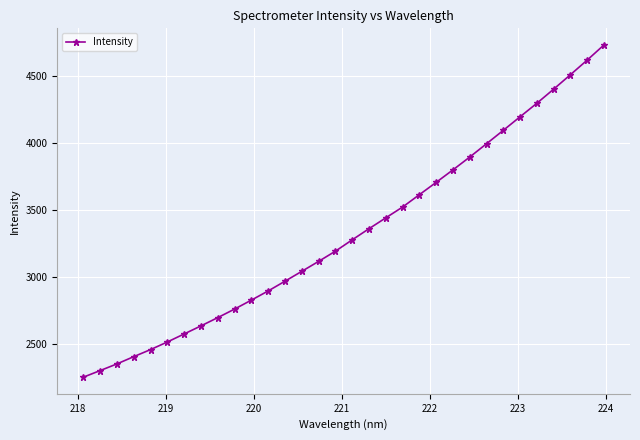

What is the minimum value shown in the chart?

2254.1